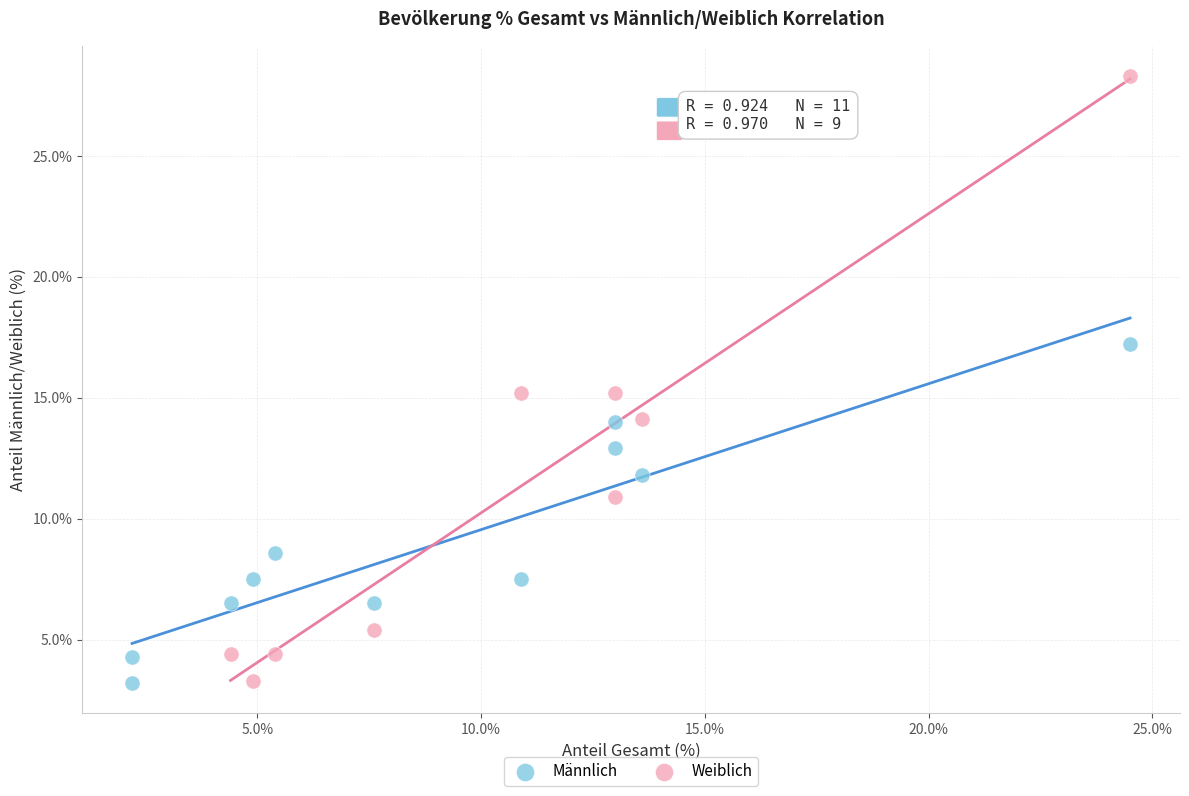

Which series contains the highest Y value?

Weiblich